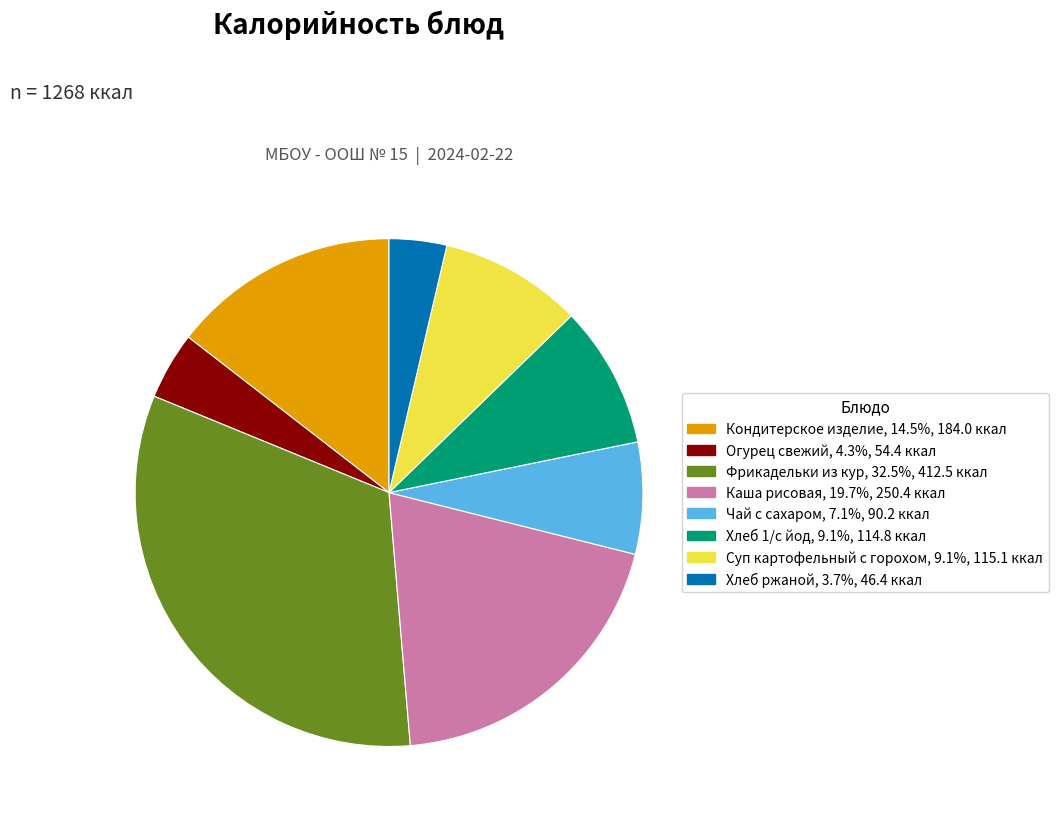

Is there a majority slice in this chart?

No